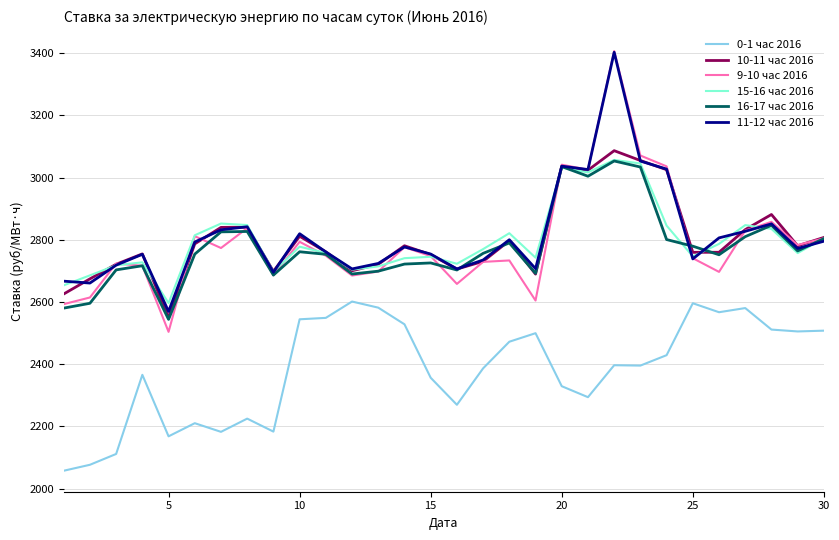

What is the maximum value for 10-11 час 2016?

3086.3